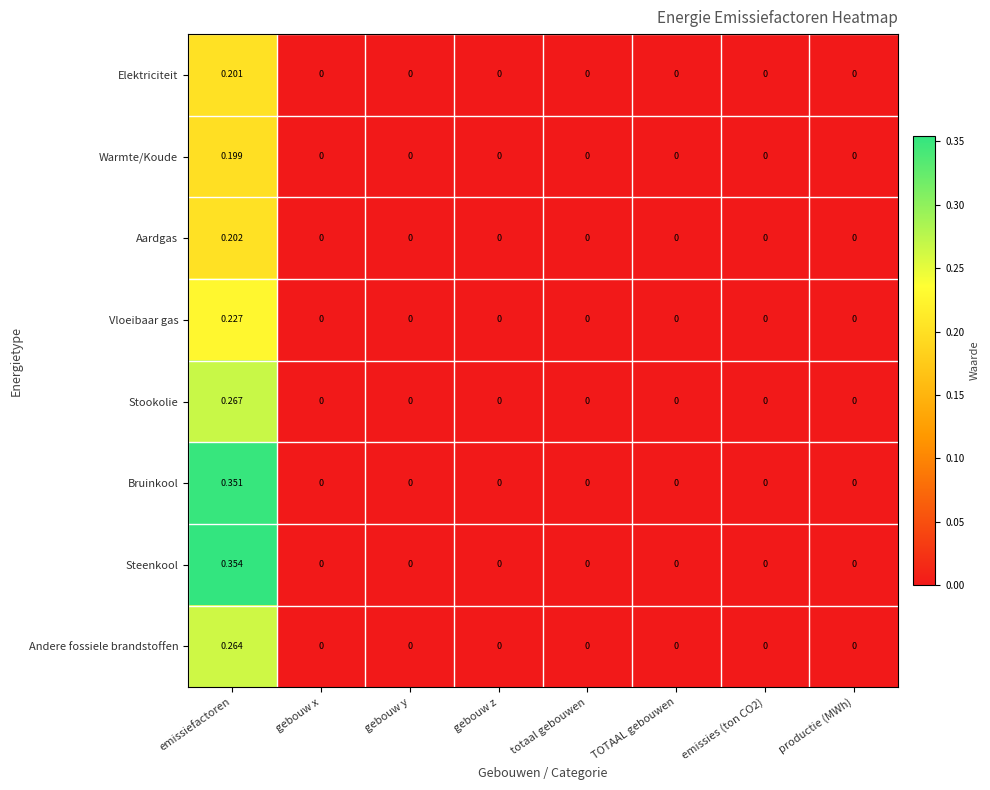

List the series in order of their peak value, lowest first.

Warmte/Koude, Elektriciteit, Aardgas, Vloeibaar gas, Andere fossiele brandstoffen, Stookolie, Bruinkool, Steenkool